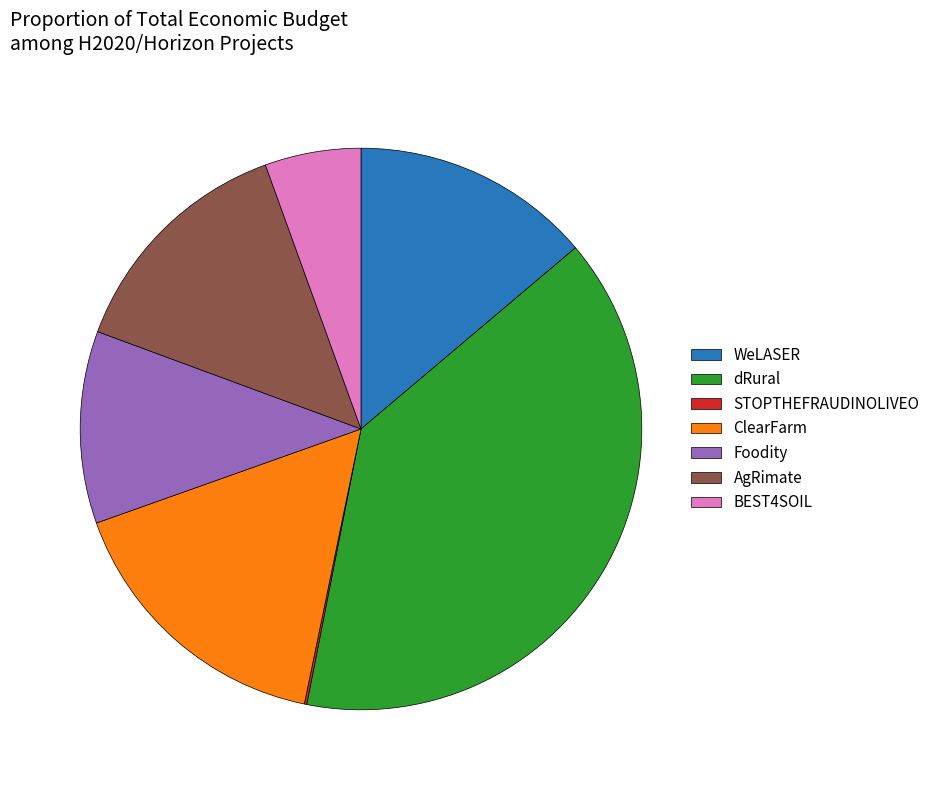

Is it true that BEST4SOIL is 6% of the pie?

True